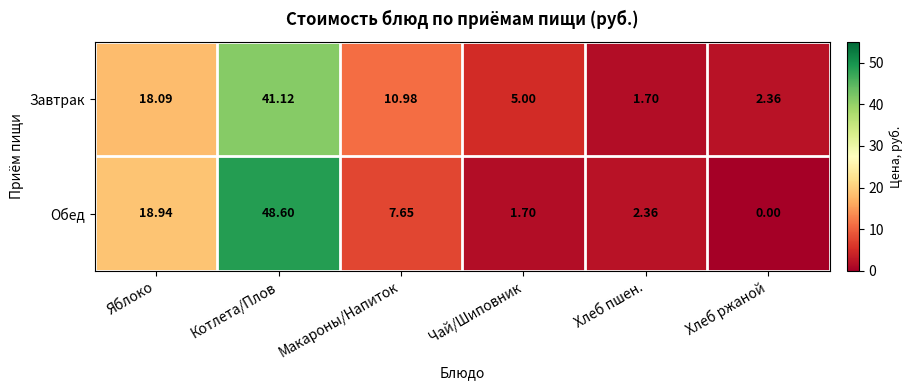

Which label corresponds to the largest value in the chart?

Котлета/Плов